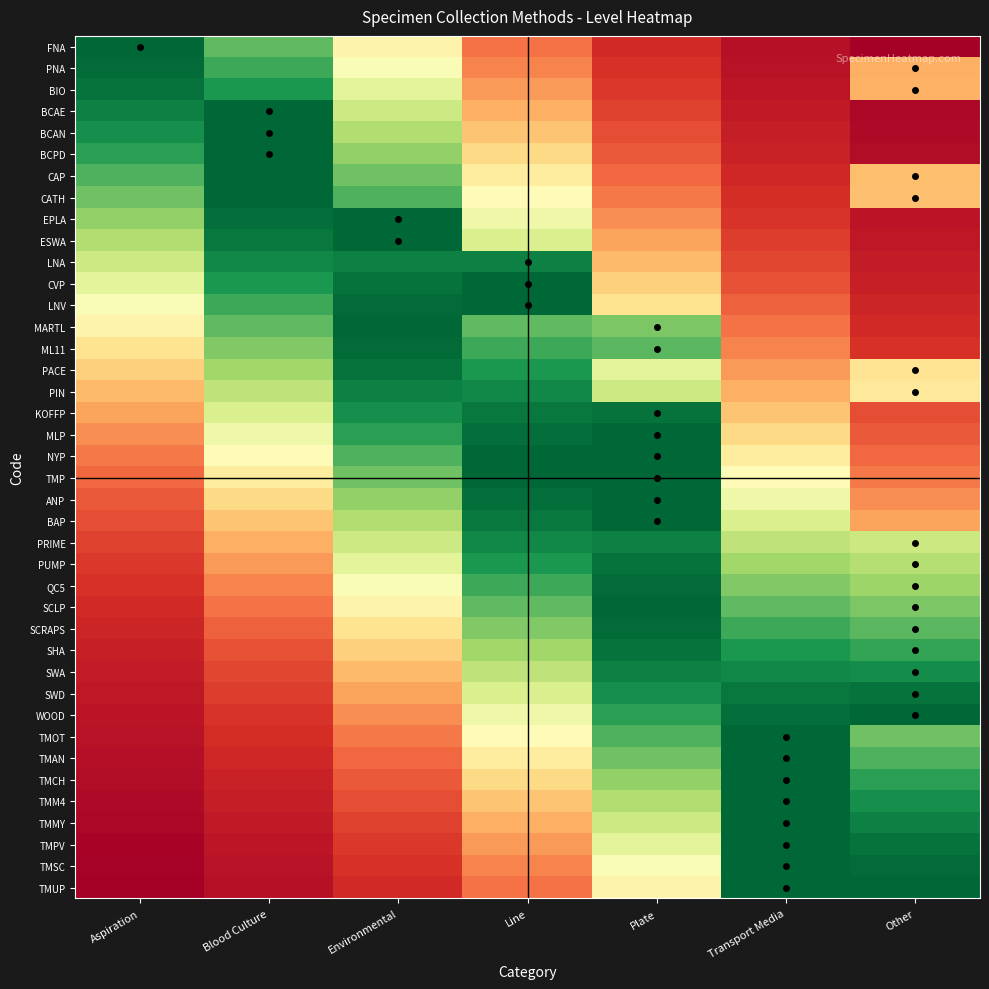

How many series are shown in this chart?

40